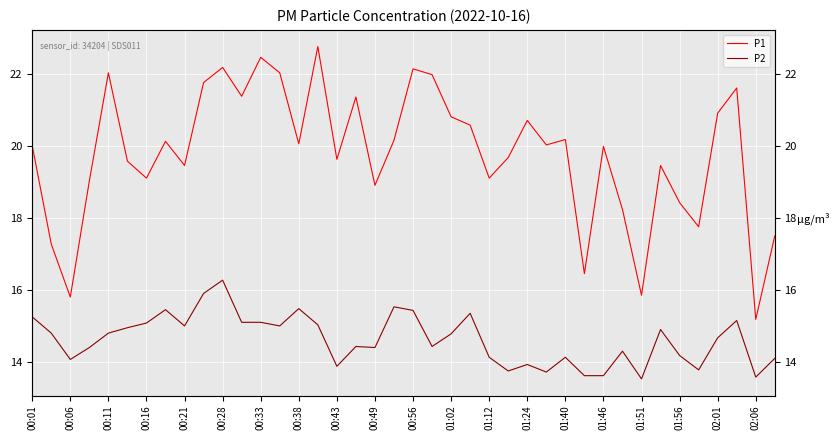

The P1 series shows 11.5 at 01:56. True or false?

False